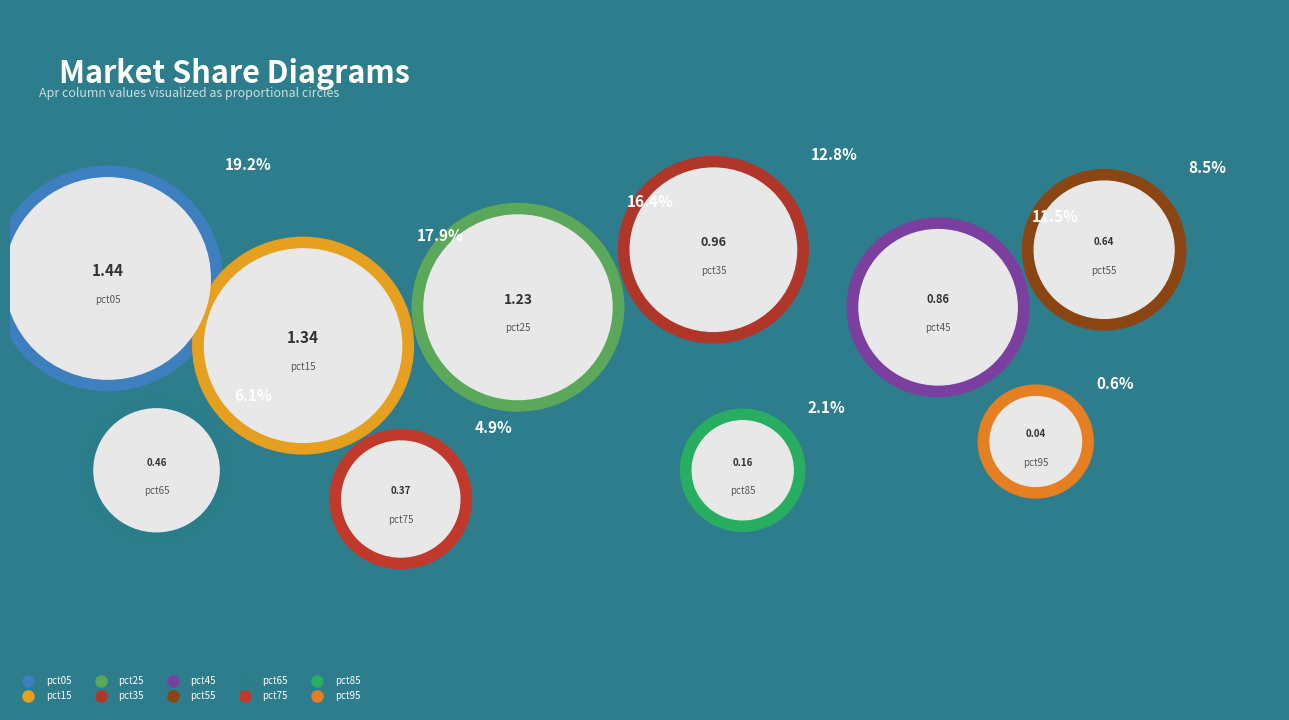

What is the total percentage of pct15 and pct45?

29.4%